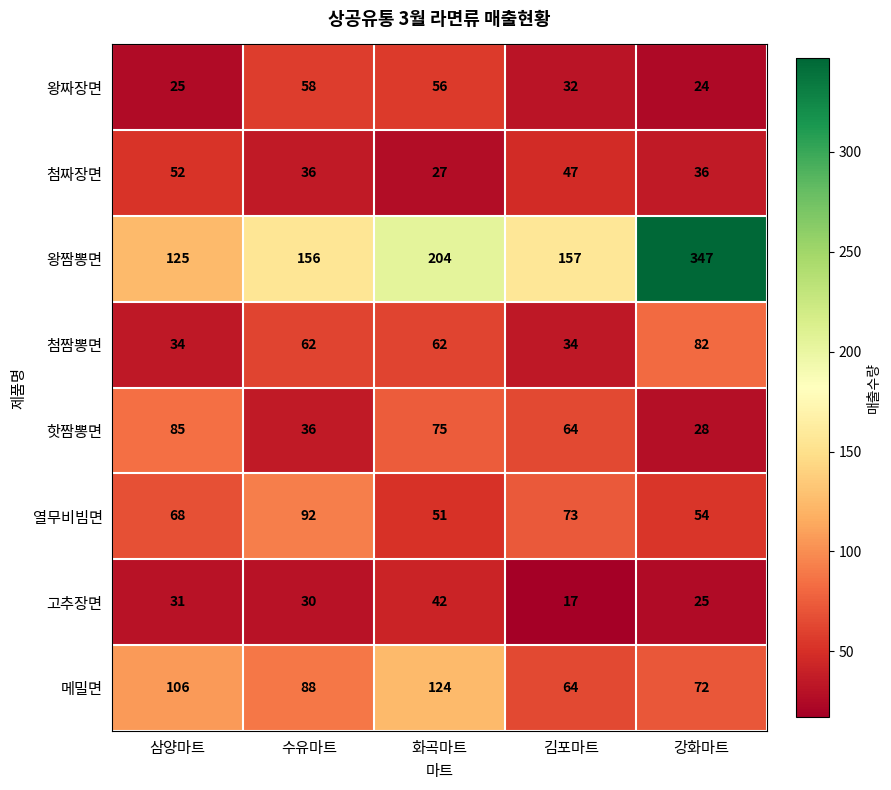

Rank the categories by 고추장면 value from lowest to highest.

김포마트, 강화마트, 수유마트, 삼양마트, 화곡마트